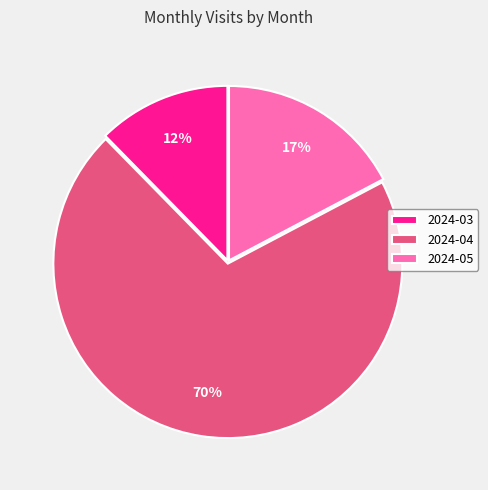

True or false: 2024-03 accounts for 2% of the total.

False